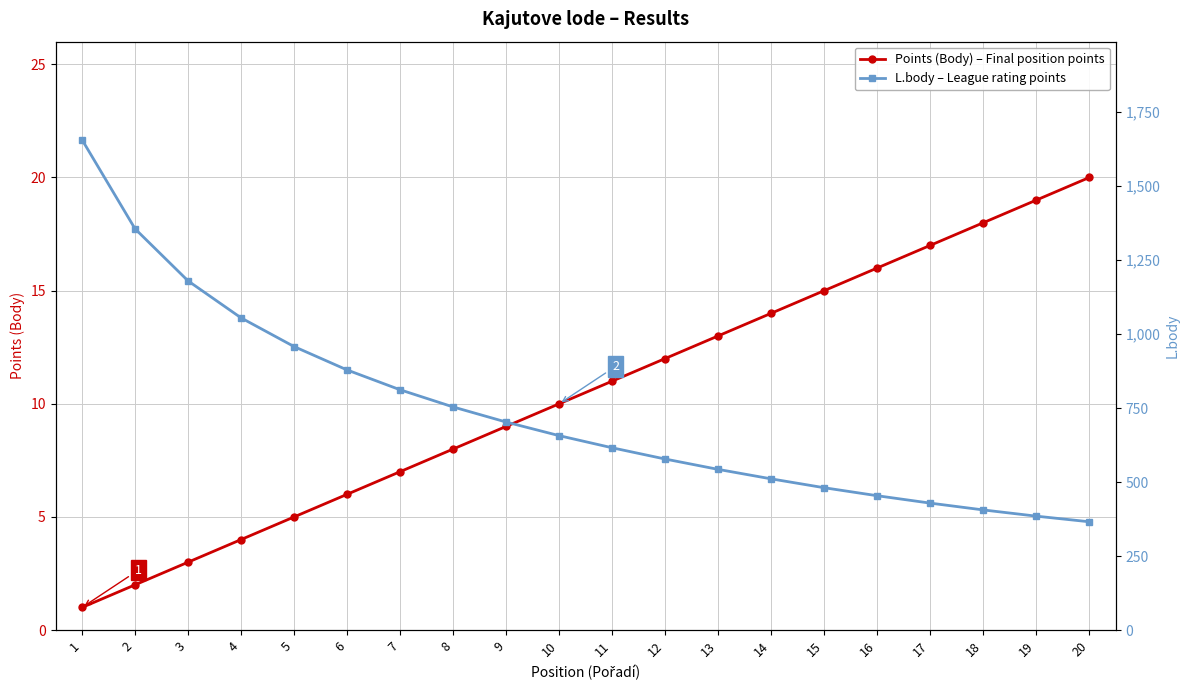

Is the value of L.body – League rating points at 12 greater than the value of Points (Body) – Final position points at 2?

Yes